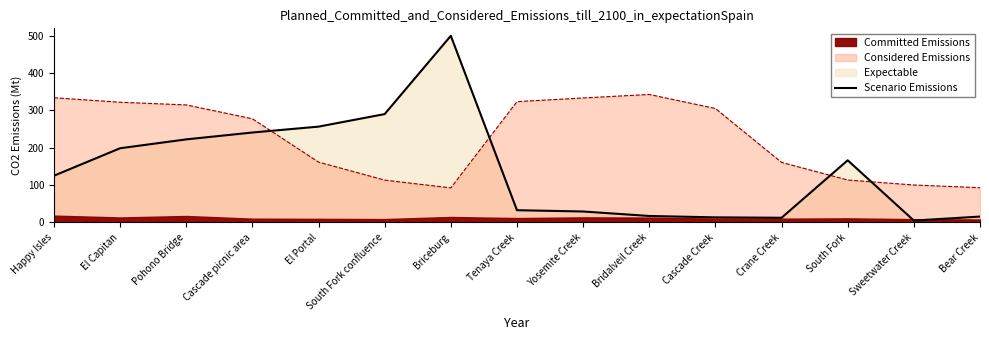

What is the average value?

141.6